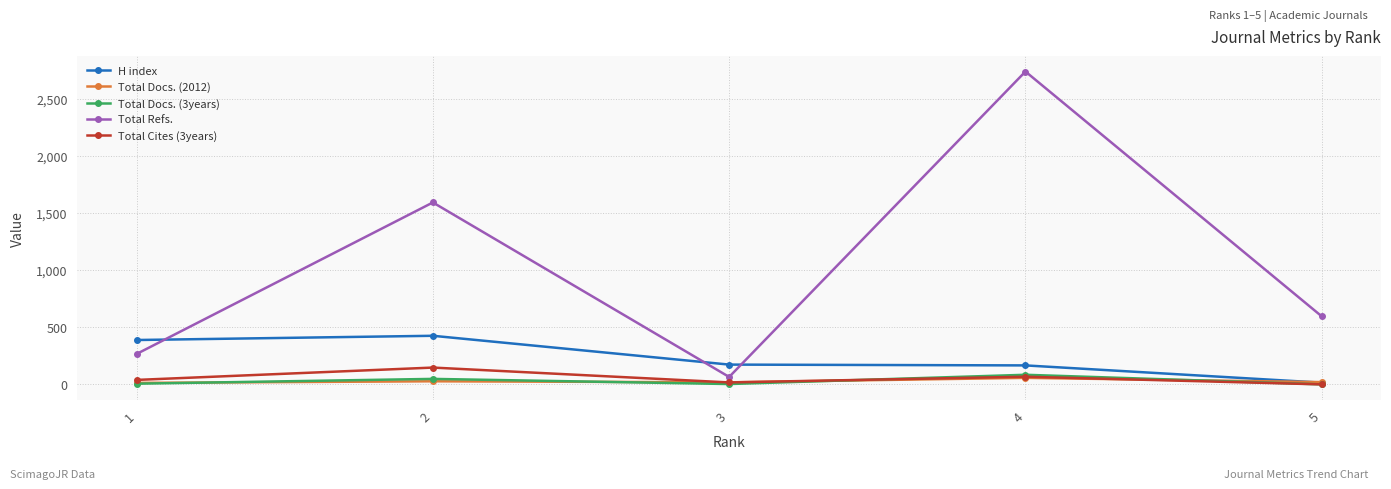

What is the difference between the Total Docs. (2012) values at 2 and 1?

14